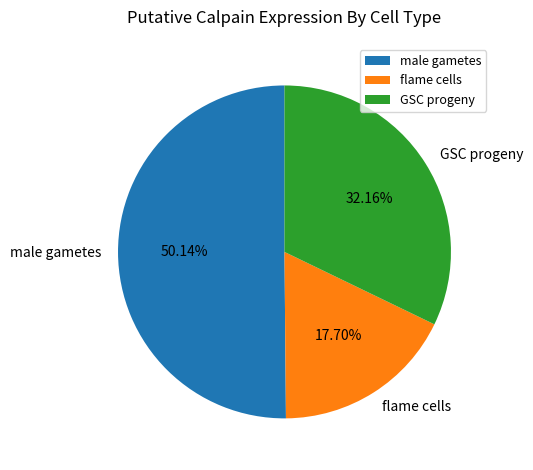

What is the ratio of the value at flame cells to the value at male gametes?

0.4